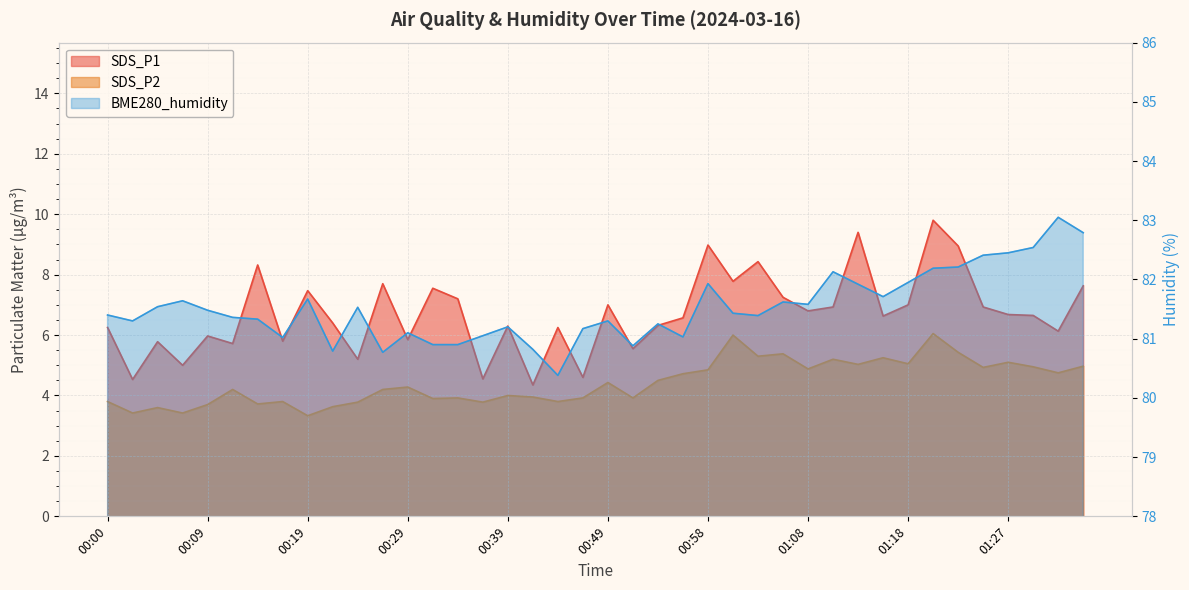

At which label does SDS_P1 reach its peak?

01:20